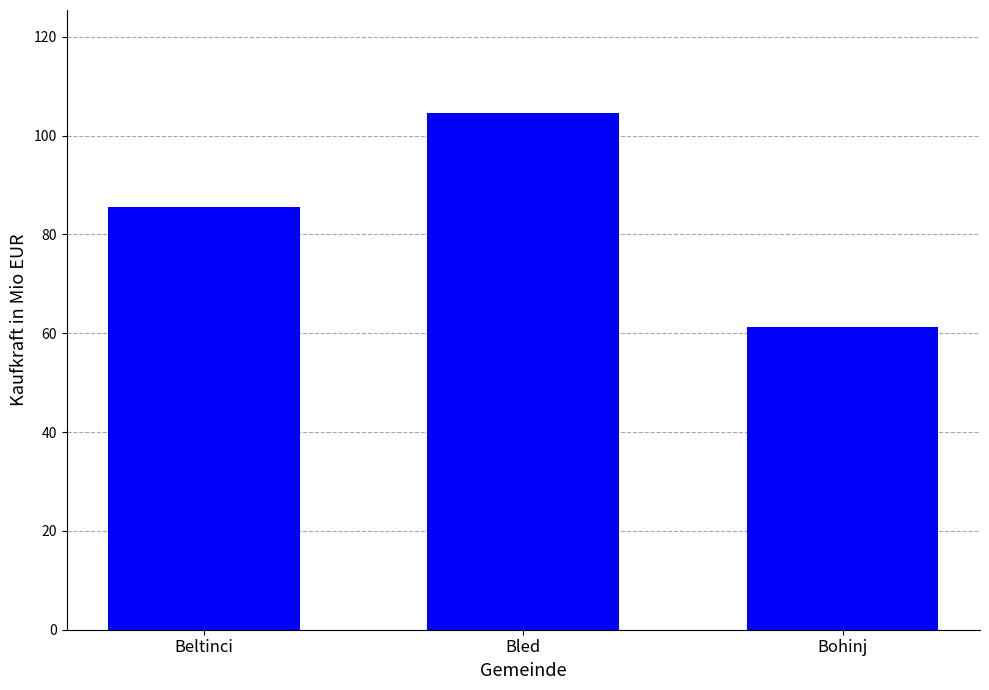

Where is the data nearest to the value 82?

Beltinci